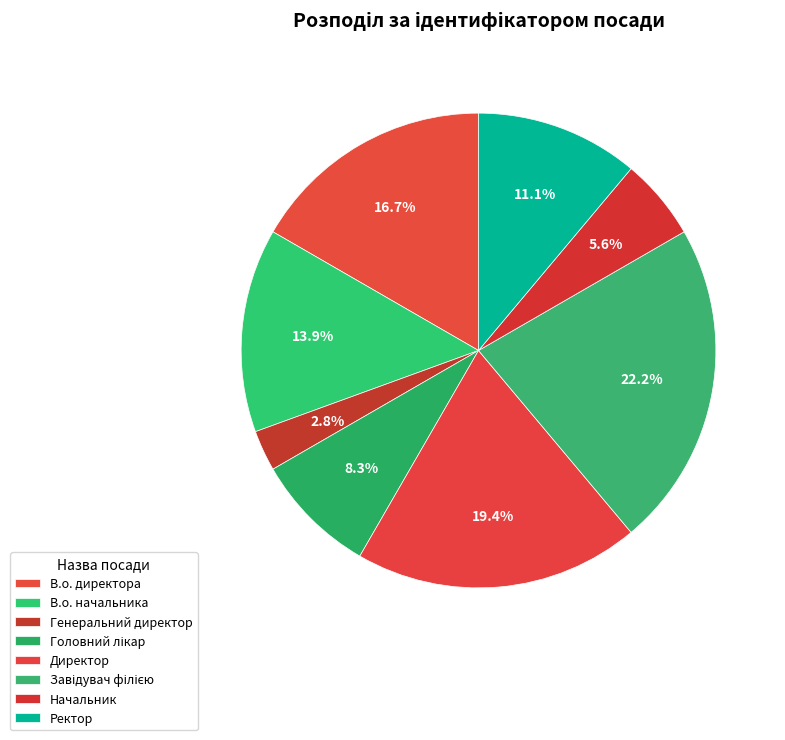

How many slices are in this pie chart?

8